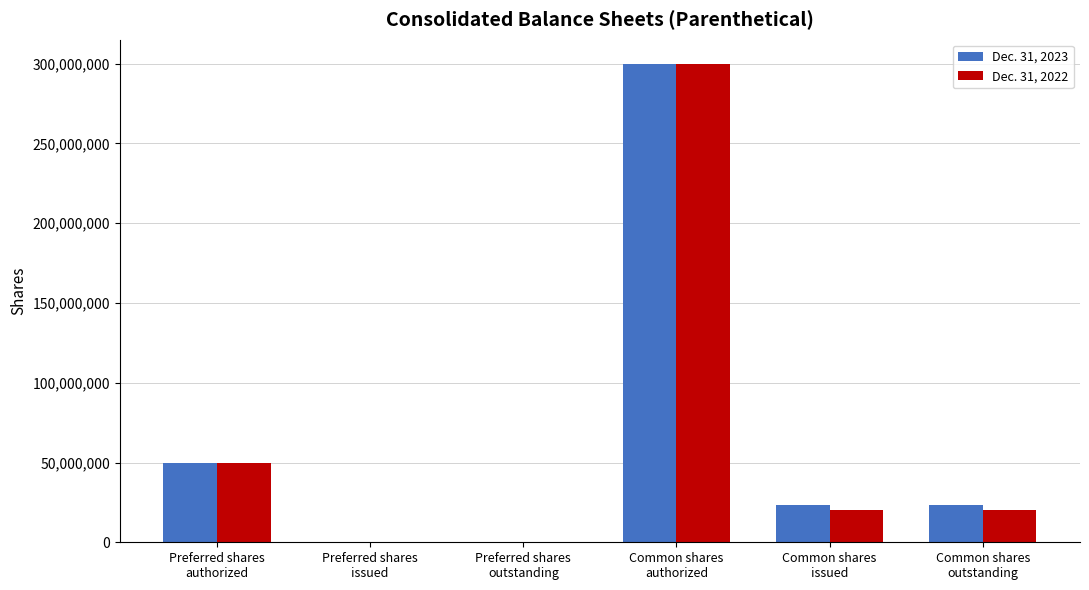

Where is Dec. 31, 2023 nearest to the value 150000000?

Preferred shares
authorized